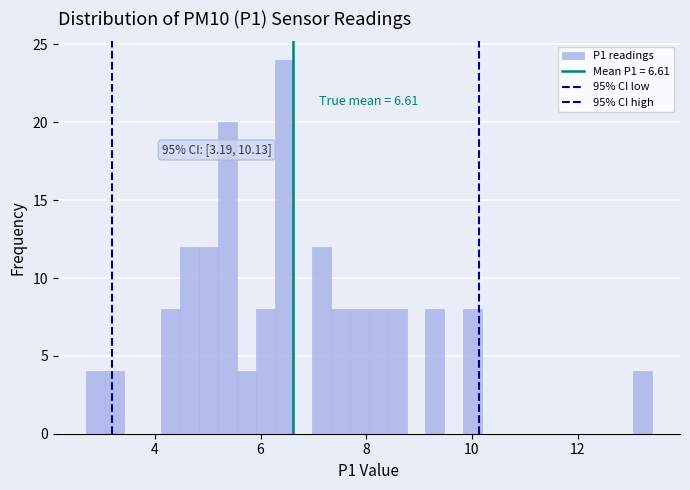

Read against the x-axis, roughly where is the centre of the tallest bar?

6.4